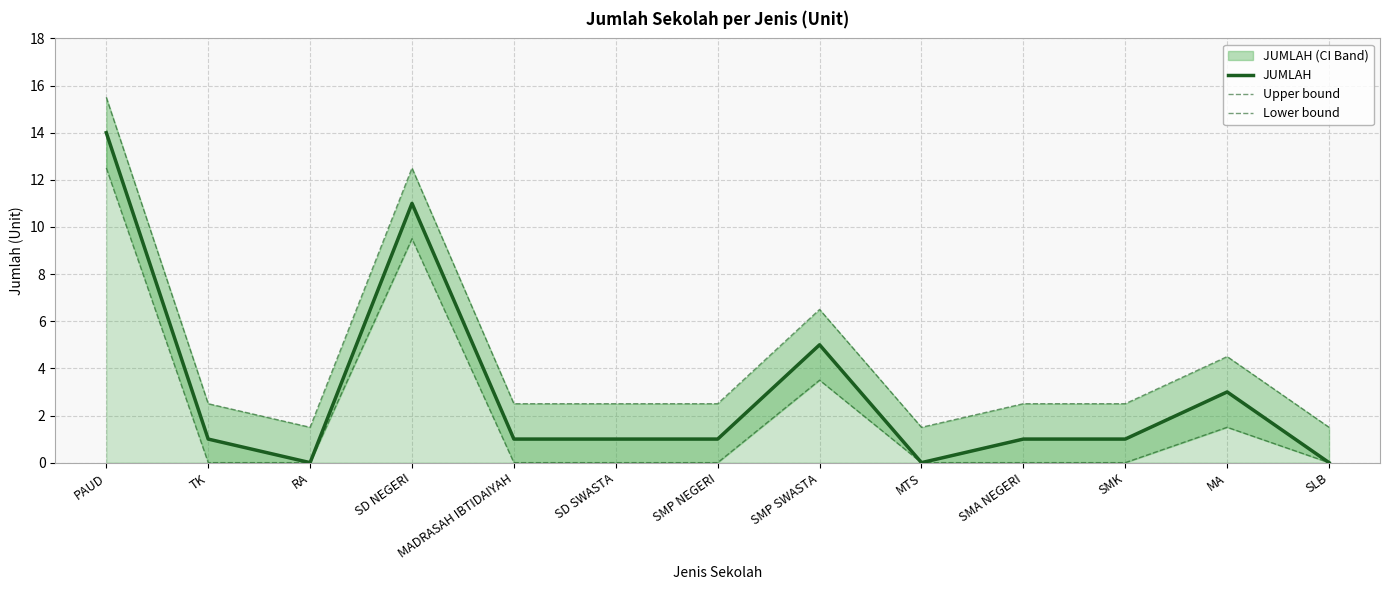

What position from the right is SLB?

1